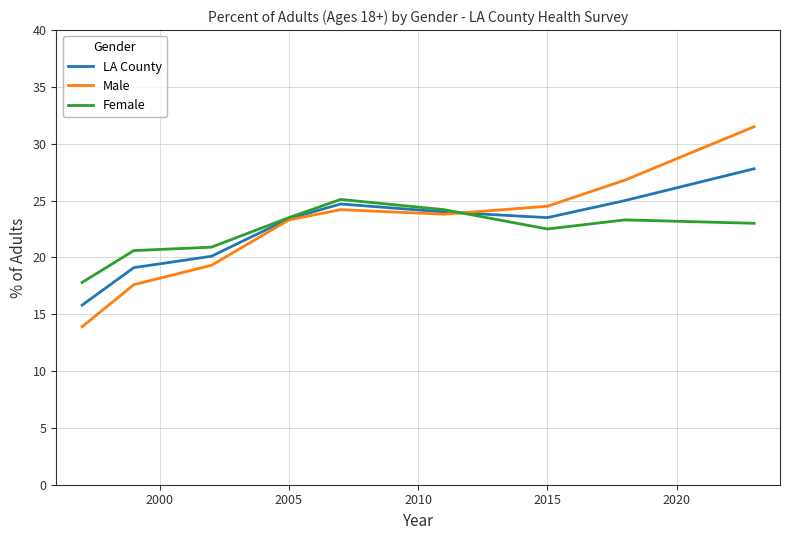

Which series has the widest spread of values?

Male